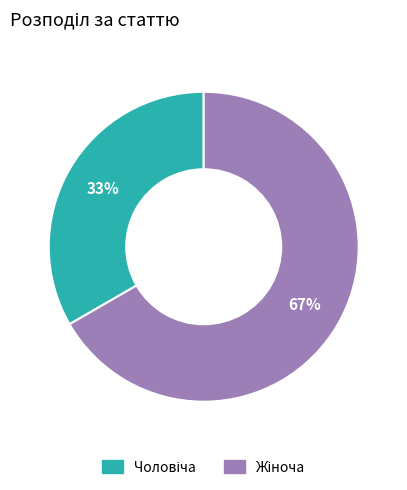

How many slices are in this pie chart?

2